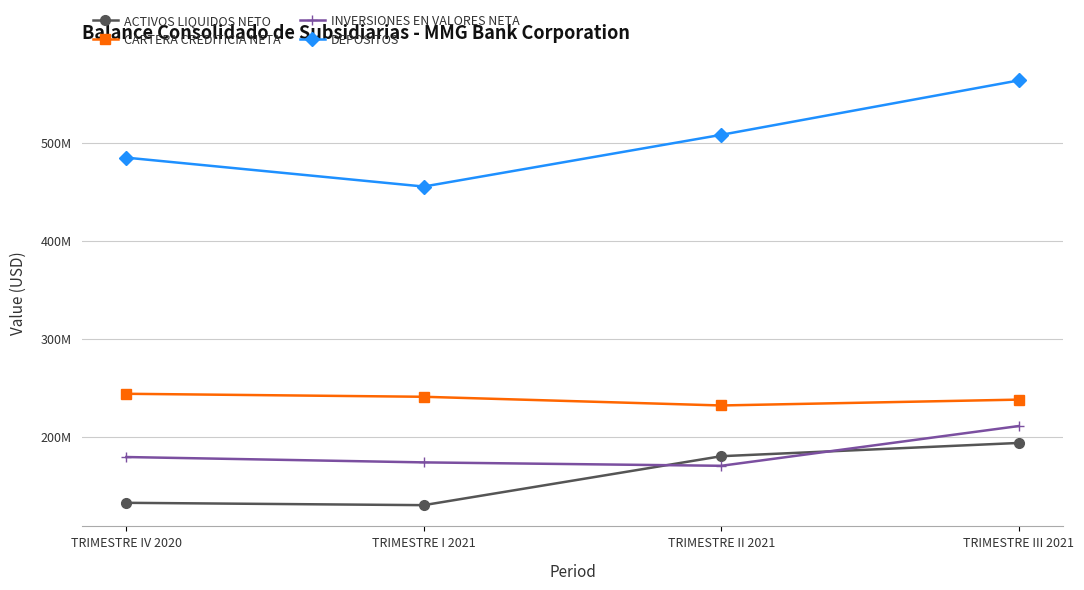

What is the highest value of the INVERSIONES EN VALORES NETA series?

210841945.5